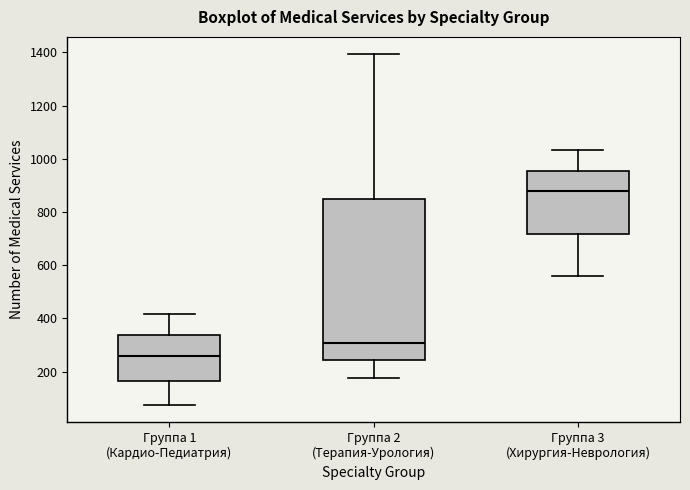

Which box is the tallest, from its lower edge to its upper edge?

Группа 2 (Терапия-Урология)